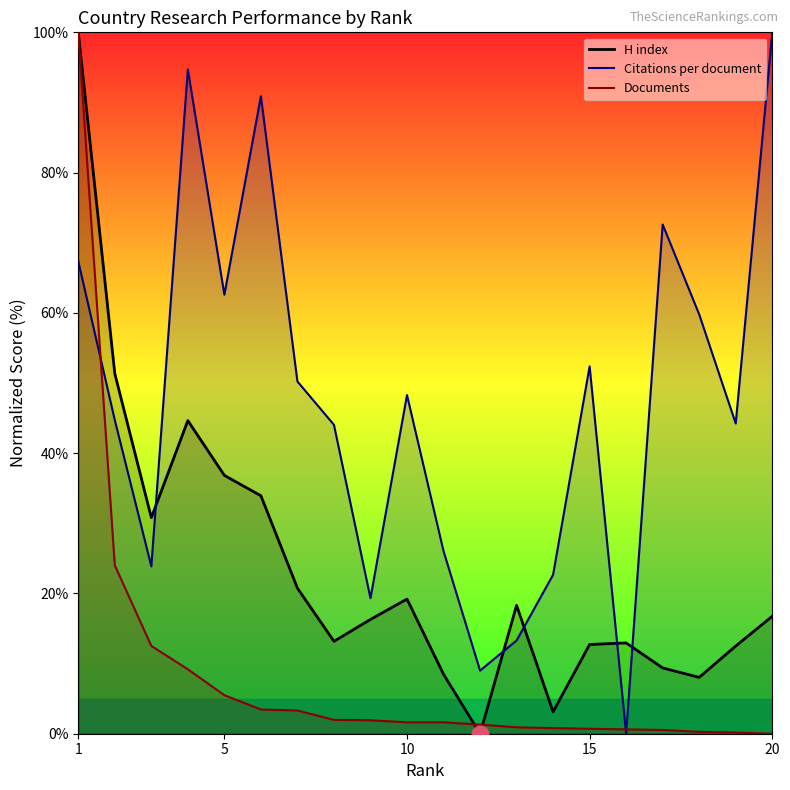

Reading left to right, transcribe all the data shown in this chart.

H index: 1=100.0	2=51.3	3=30.8	4=44.6	5=36.8	6=33.9	7=20.8	8=13.2	9=16.3	10=19.2	11=8.5	12=0.0	13=18.3	14=3.1	15=12.7	16=12.9	17=9.4	18=8.0	19=12.5	20=16.7
Citations per document: 1=67.4	2=44.7	3=23.9	4=94.7	5=62.6	6=90.9	7=50.2	8=44.0	9=19.3	10=48.3	11=26.0	12=9.0	13=13.3	14=22.7	15=52.4	16=0.0	17=72.6	18=59.8	19=44.2	20=100.0
Documents: 1=100.0	2=24.0	3=12.5	4=9.2	5=5.5	6=3.5	7=3.3	8=2.0	9=1.9	10=1.6	11=1.6	12=1.3	13=0.9	14=0.8	15=0.7	16=0.6	17=0.5	18=0.3	19=0.2	20=0.0